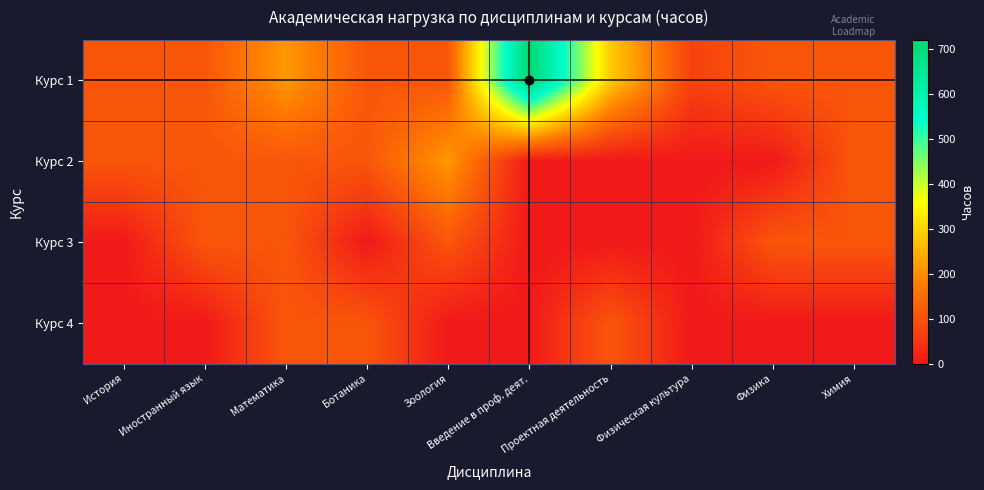

Which label corresponds to the largest value in the chart?

Введение в проф. деят.